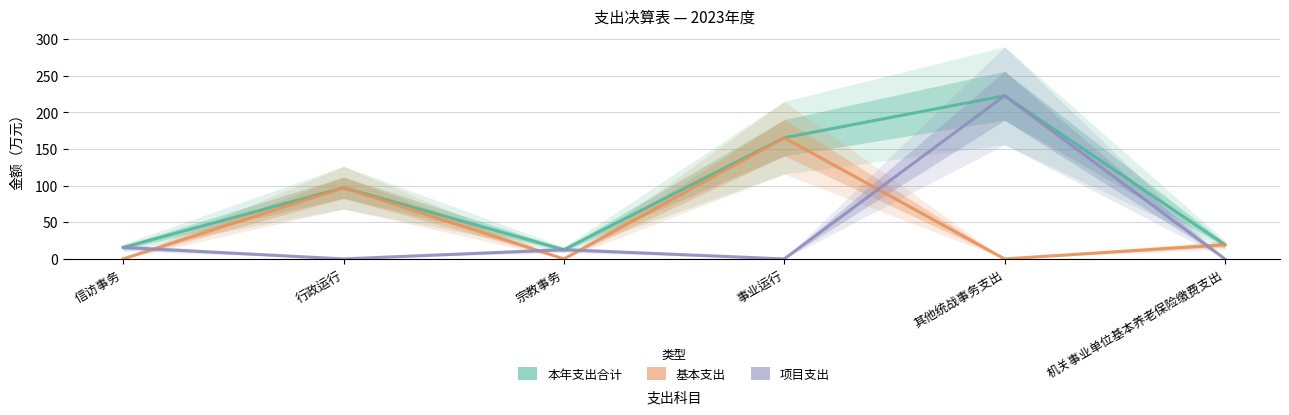

How many categories are shown in the chart?

6